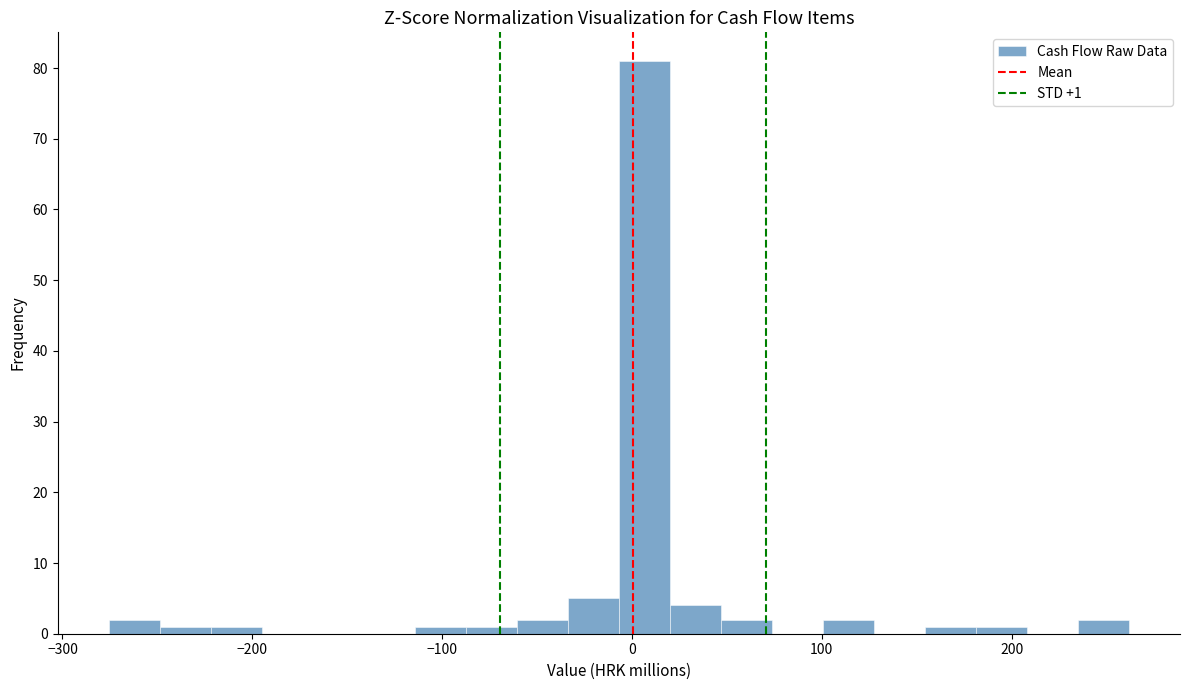

Around what value on the x-axis is the tallest bar? Give the approximate position of its centre, as read against the axis.

10